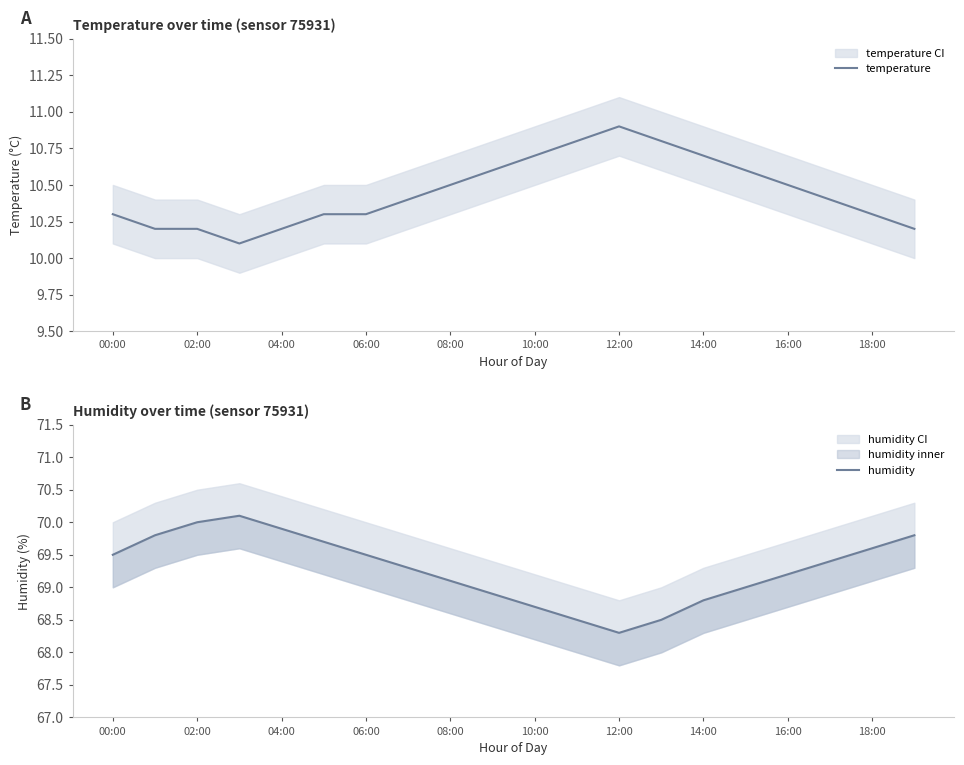

What is the lowest value of the temperature series?

10.1